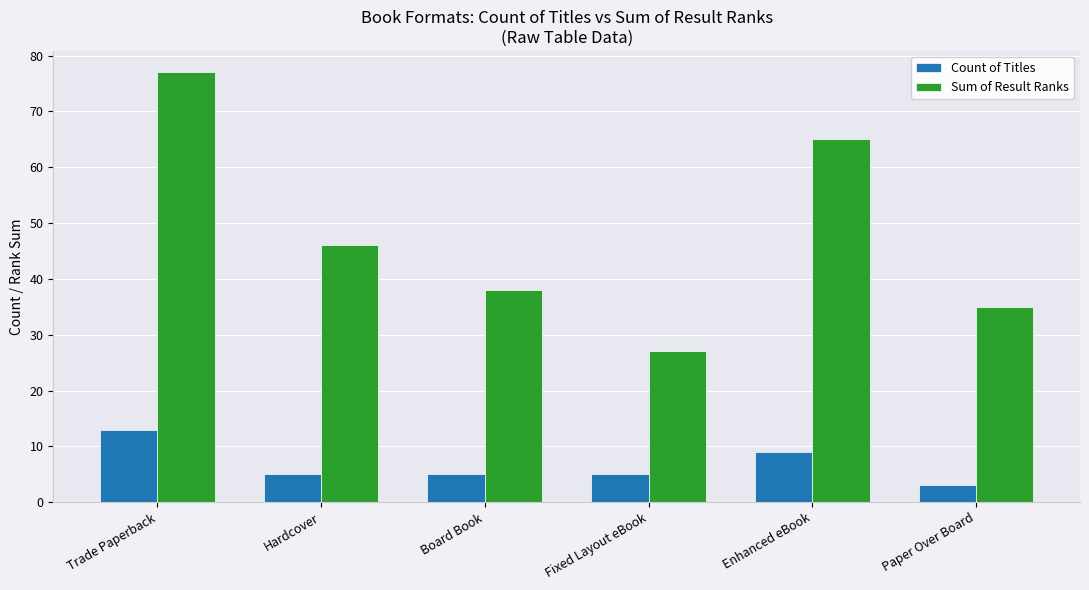

Which series has the widest spread of values?

Sum of Result Ranks